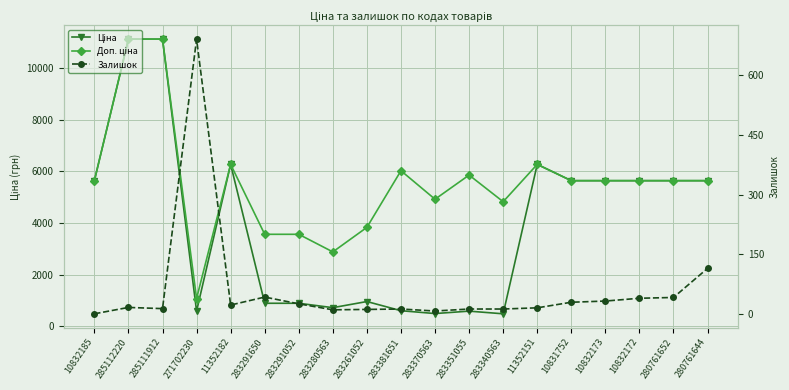

What is the sum of all Ціна values?

74780.3